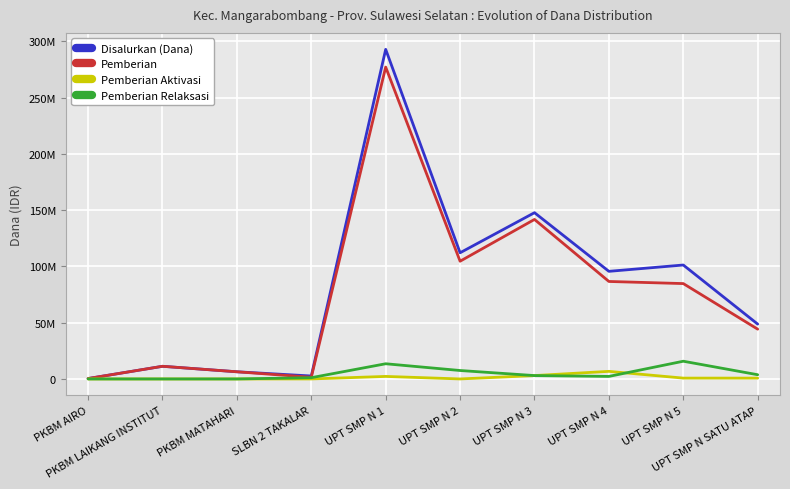

What is the value of the Pemberian Relaksasi point at the 6th from the left?

7500000